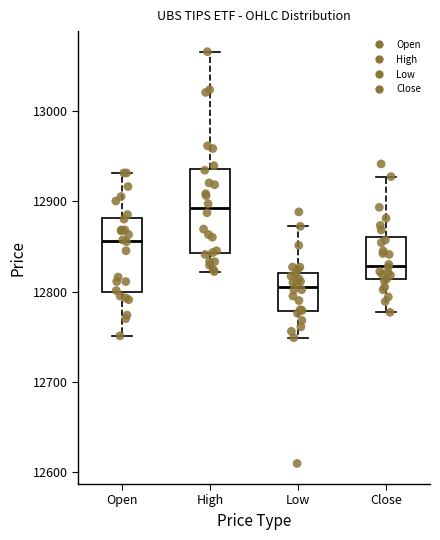

Which box is the tallest, from its lower edge to its upper edge?

High